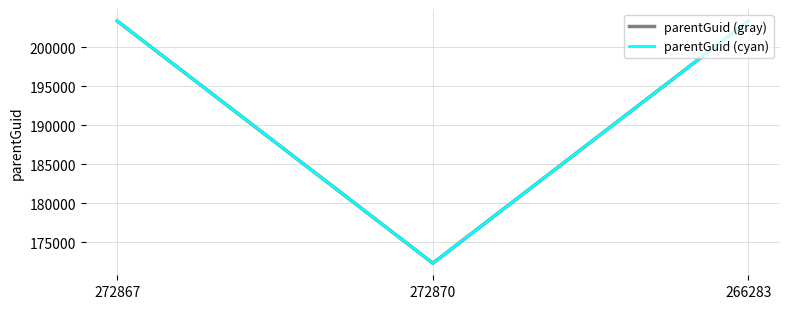

What is the total value across all series at 272867?

406766